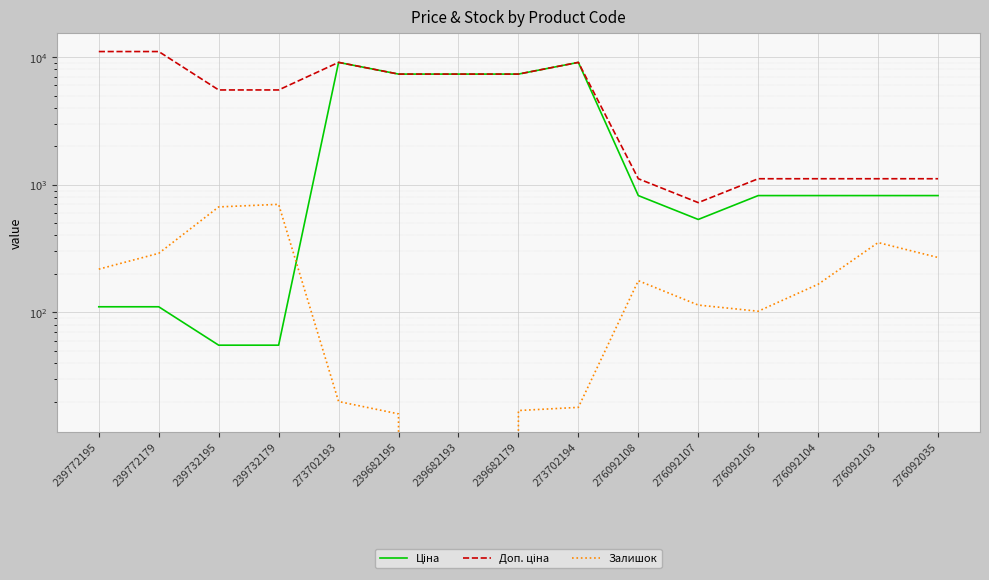

In Доп. ціна, how many points are higher than both neighbors (excluding endpoints)?

2